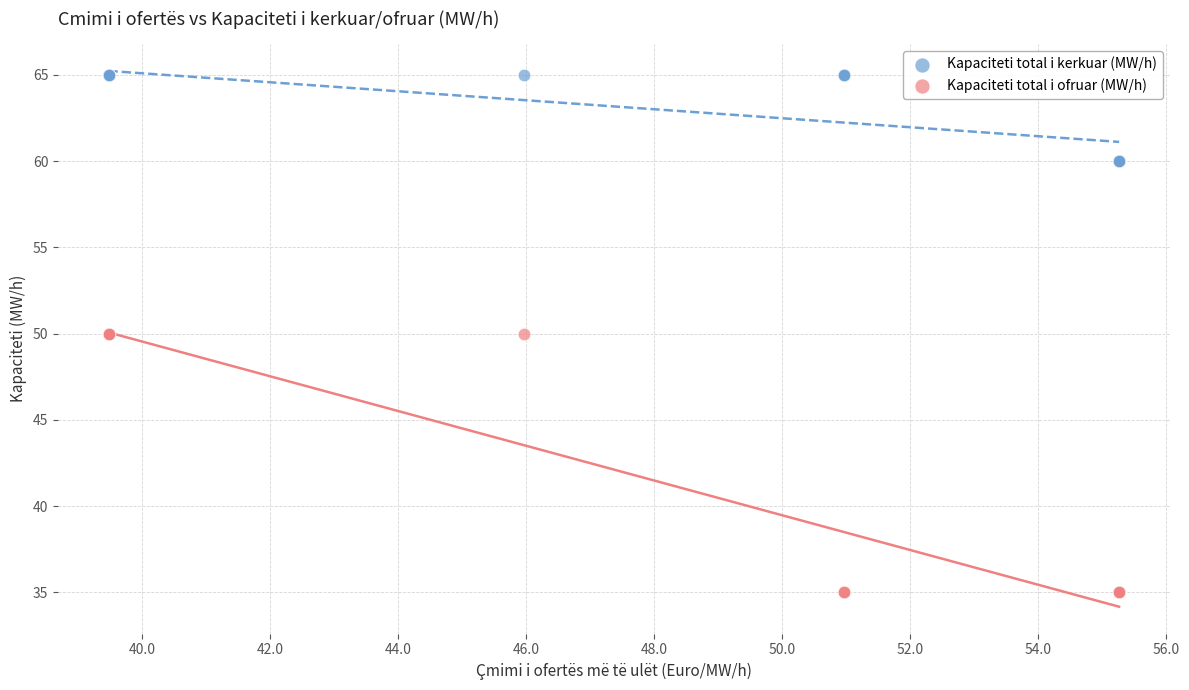

Which series reaches the minimum Y coordinate?

Kapaciteti total i ofruar (MW/h)